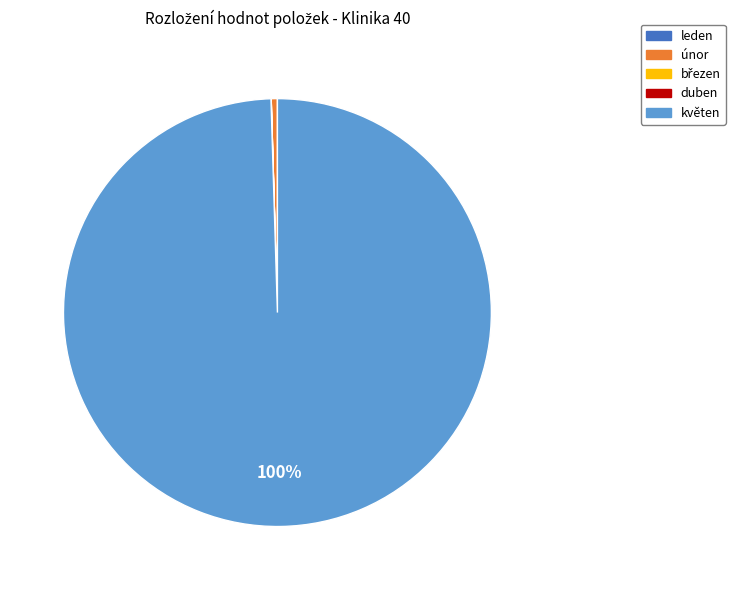

What is the ratio of the value at květen to the value at únor?

216.4